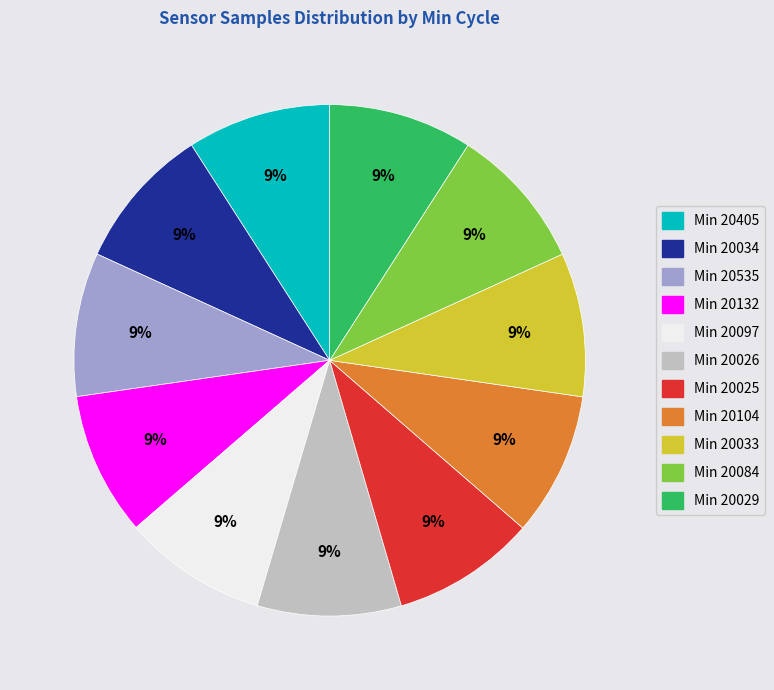

What percentage is the Min 20405 slice, to the nearest percent?

9%